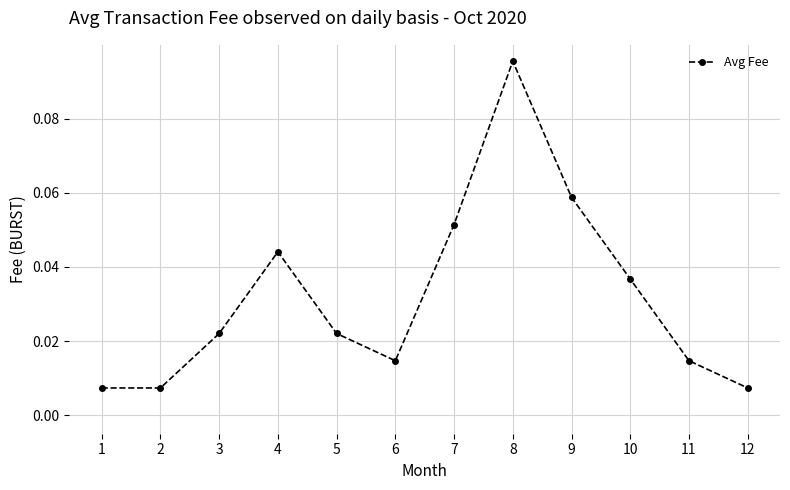

Count the number of categories in the chart.

12